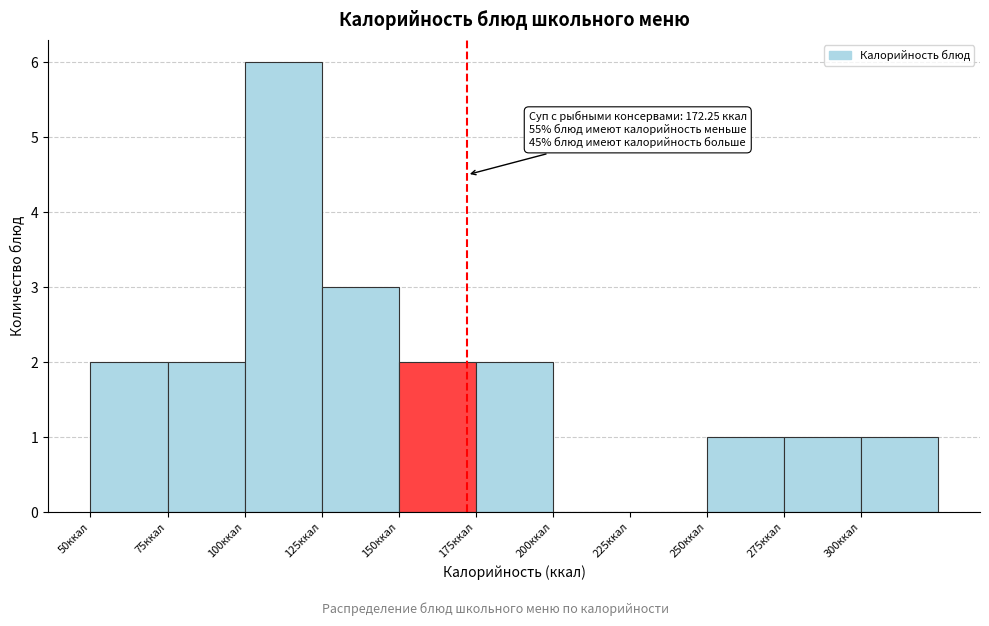

Over which range of the x-axis is the bar tallest?

100 to 125